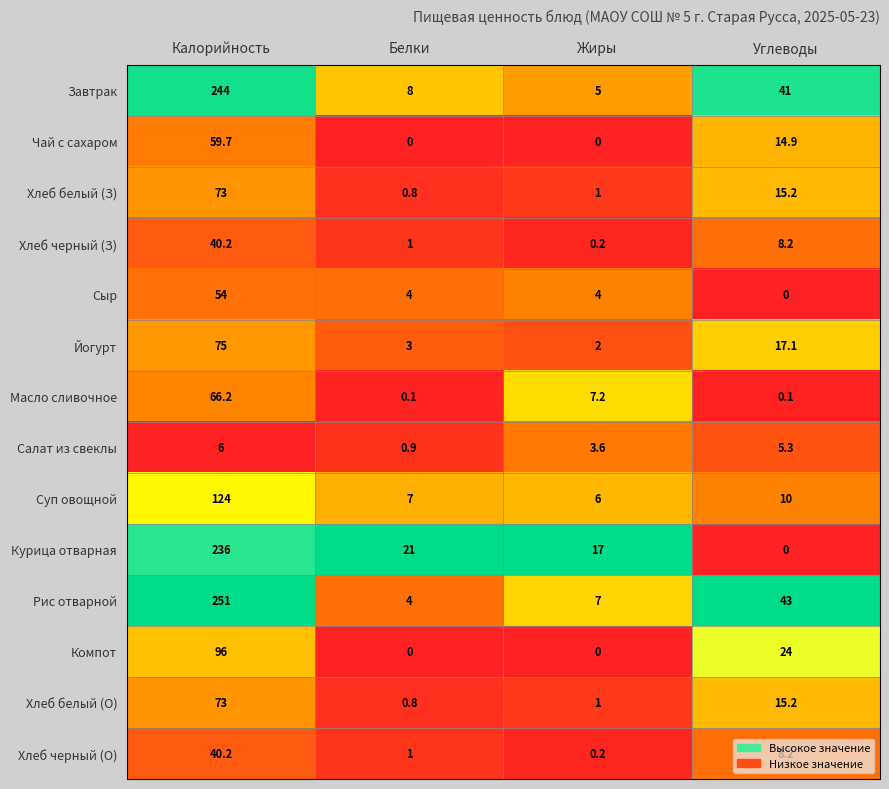

List the labels in order of Хлеб черный (О) value, smallest first.

Жиры, Белки, Углеводы, Калорийность